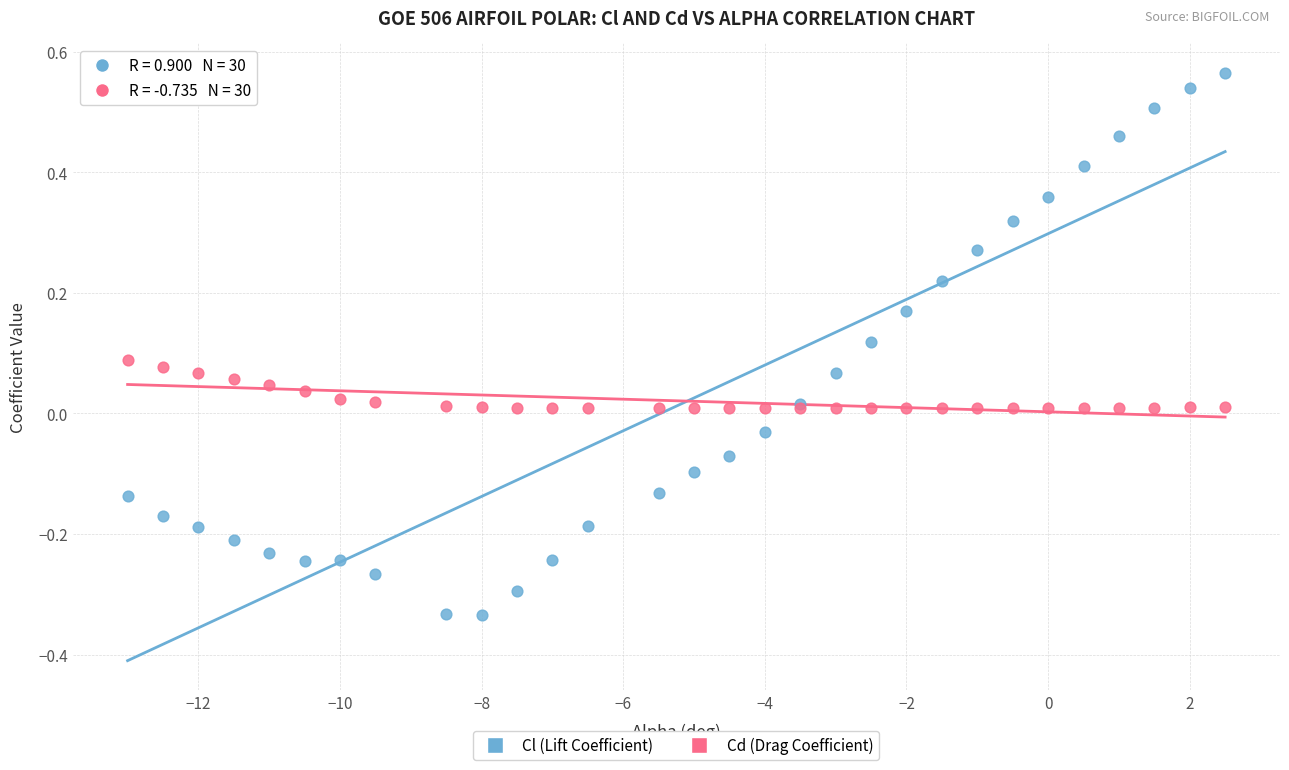

Which series contains the highest Y value?

Cl (Lift Coefficient)